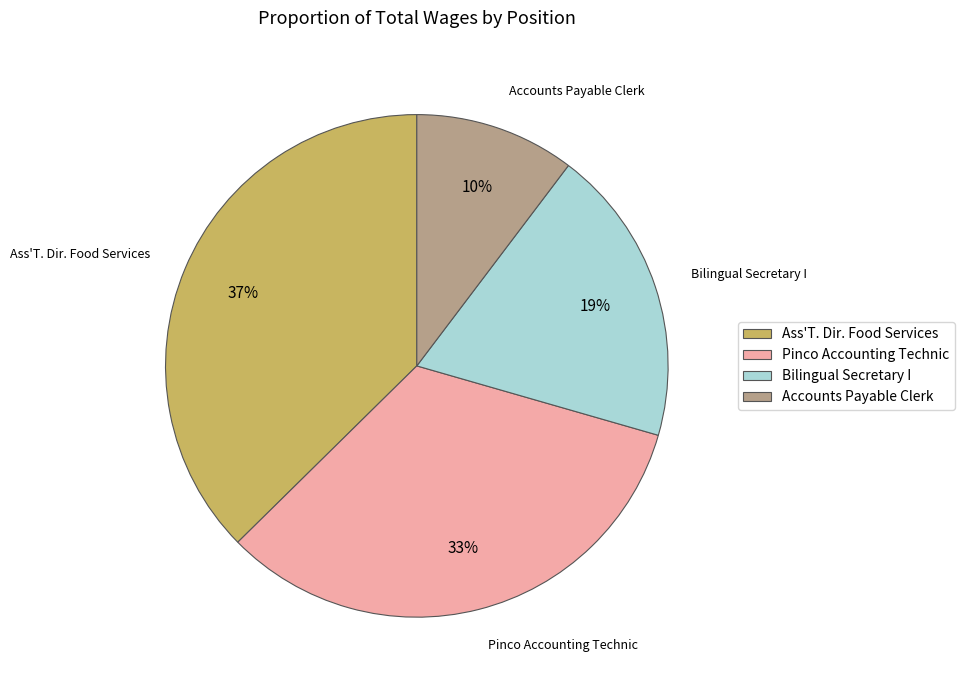

Between Ass'T. Dir. Food Services and Bilingual Secretary I, which is larger?

Ass'T. Dir. Food Services